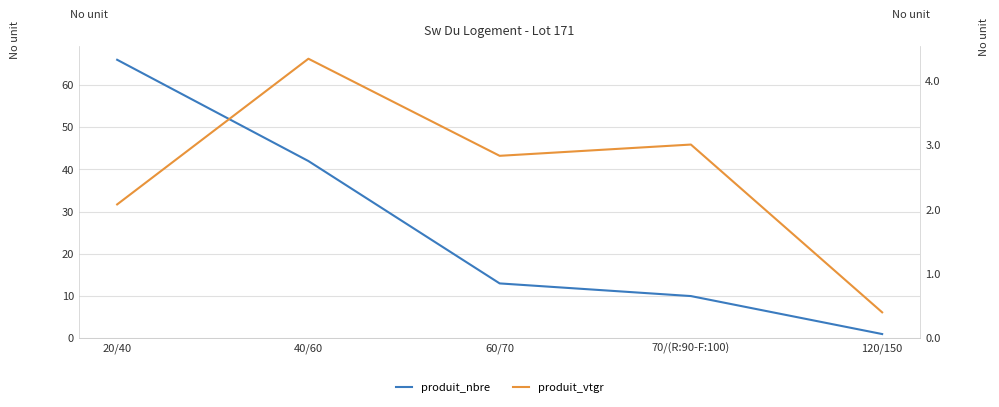

True or false: produit_vtgr has a value of 1.3 at 20/40.

False